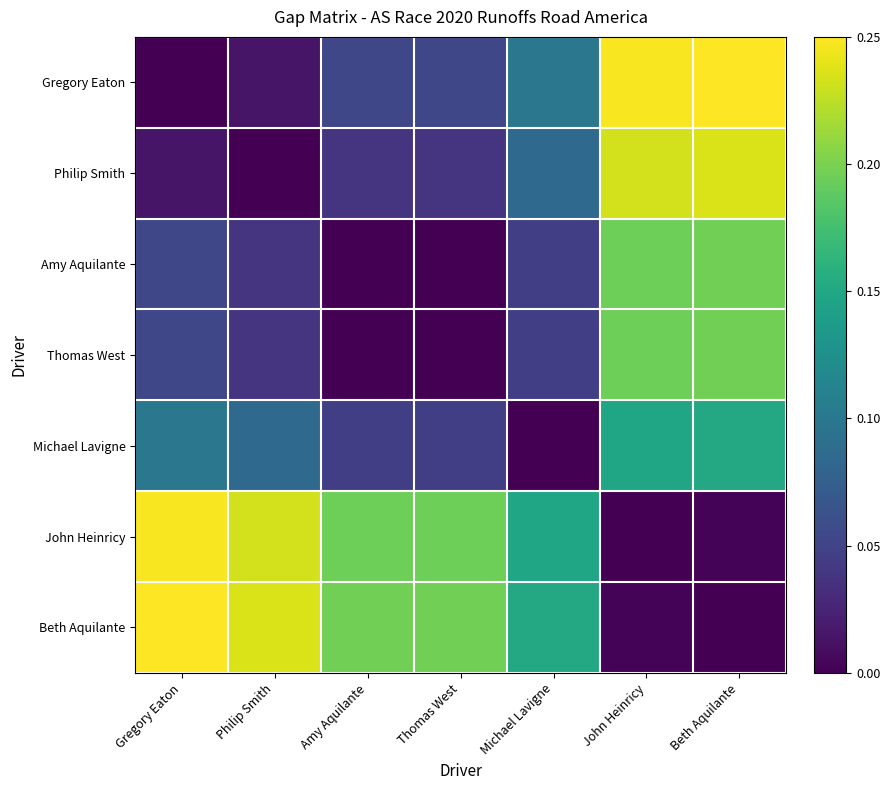

Reading left to right, list all the values displayed in this chart.

Gregory Eaton: Gregory Eaton=0.0	Philip Smith=0.0	Amy Aquilante=0.1	Thomas West=0.1	Michael Lavigne=0.1	John Heinricy=0.2	Beth Aquilante=0.2
Philip Smith: Gregory Eaton=0.0	Philip Smith=0.0	Amy Aquilante=0.0	Thomas West=0.0	Michael Lavigne=0.1	John Heinricy=0.2	Beth Aquilante=0.2
Amy Aquilante: Gregory Eaton=0.1	Philip Smith=0.0	Amy Aquilante=0.0	Thomas West=0.0	Michael Lavigne=0.0	John Heinricy=0.2	Beth Aquilante=0.2
Thomas West: Gregory Eaton=0.1	Philip Smith=0.0	Amy Aquilante=0.0	Thomas West=0.0	Michael Lavigne=0.0	John Heinricy=0.2	Beth Aquilante=0.2
Michael Lavigne: Gregory Eaton=0.1	Philip Smith=0.1	Amy Aquilante=0.0	Thomas West=0.0	Michael Lavigne=0.0	John Heinricy=0.1	Beth Aquilante=0.2
John Heinricy: Gregory Eaton=0.2	Philip Smith=0.2	Amy Aquilante=0.2	Thomas West=0.2	Michael Lavigne=0.1	John Heinricy=0.0	Beth Aquilante=0.0
Beth Aquilante: Gregory Eaton=0.2	Philip Smith=0.2	Amy Aquilante=0.2	Thomas West=0.2	Michael Lavigne=0.2	John Heinricy=0.0	Beth Aquilante=0.0